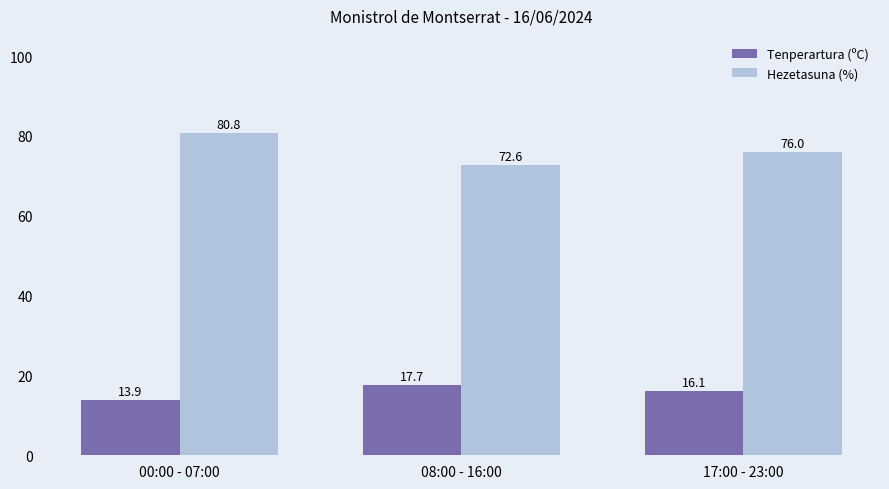

Between 00:00 - 07:00 and 17:00 - 23:00, which series saw the biggest shift?

Hezetasuna (%)